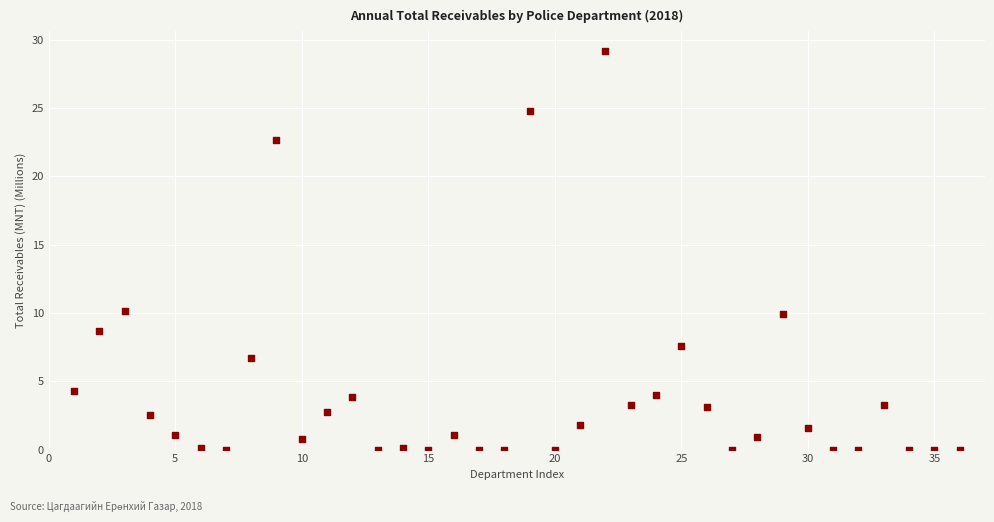

What is the range of X values (max minus min)?

35.0